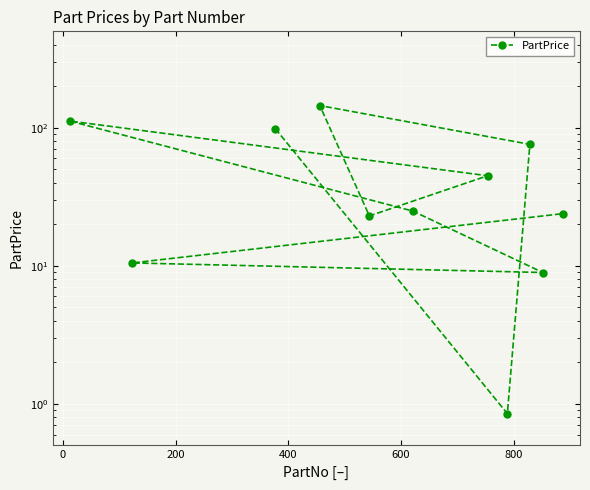

What is the average value?

51.7